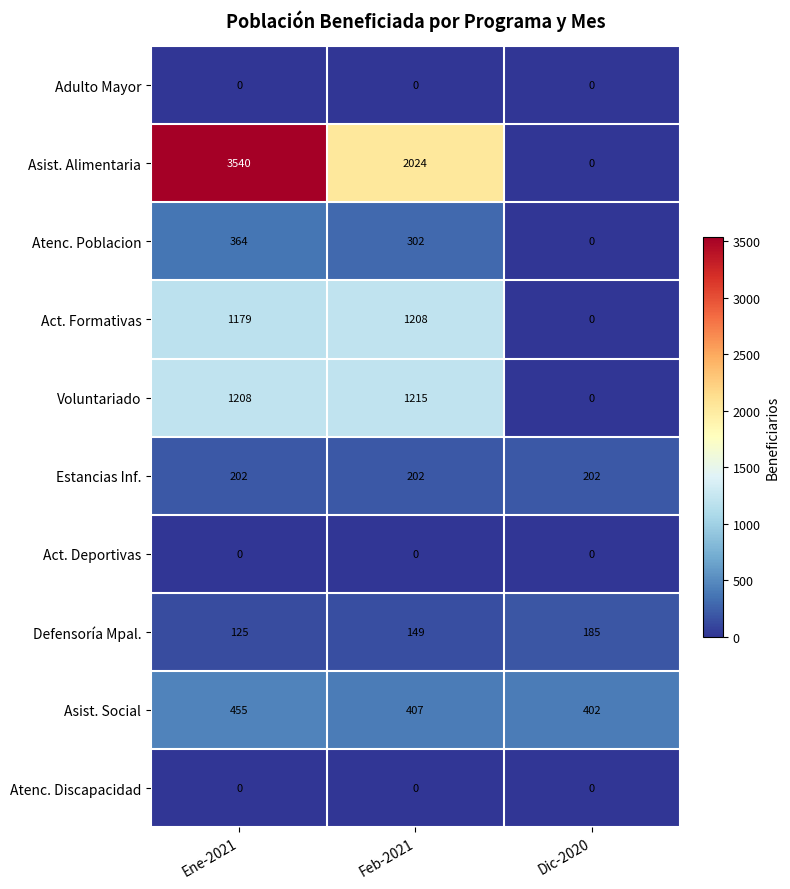

Which category has the highest value in the Defensoría Mpal. series?

Dic-2020